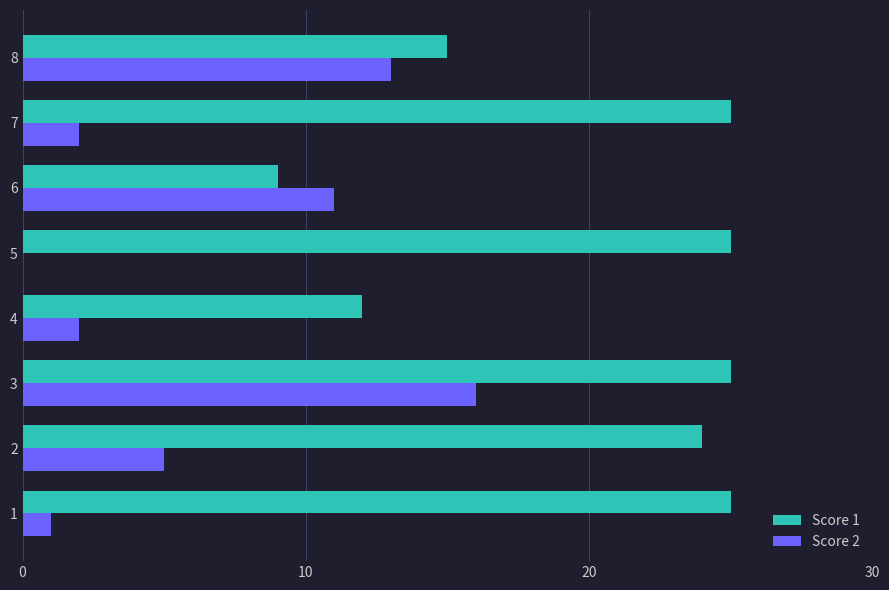

The Score 2 series shows 5 at 3. True or false?

False